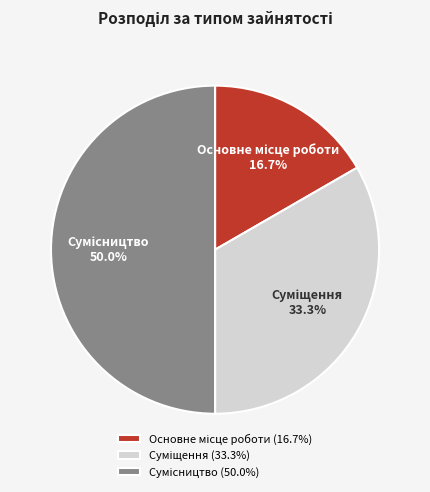

How many segments does this pie chart have?

3